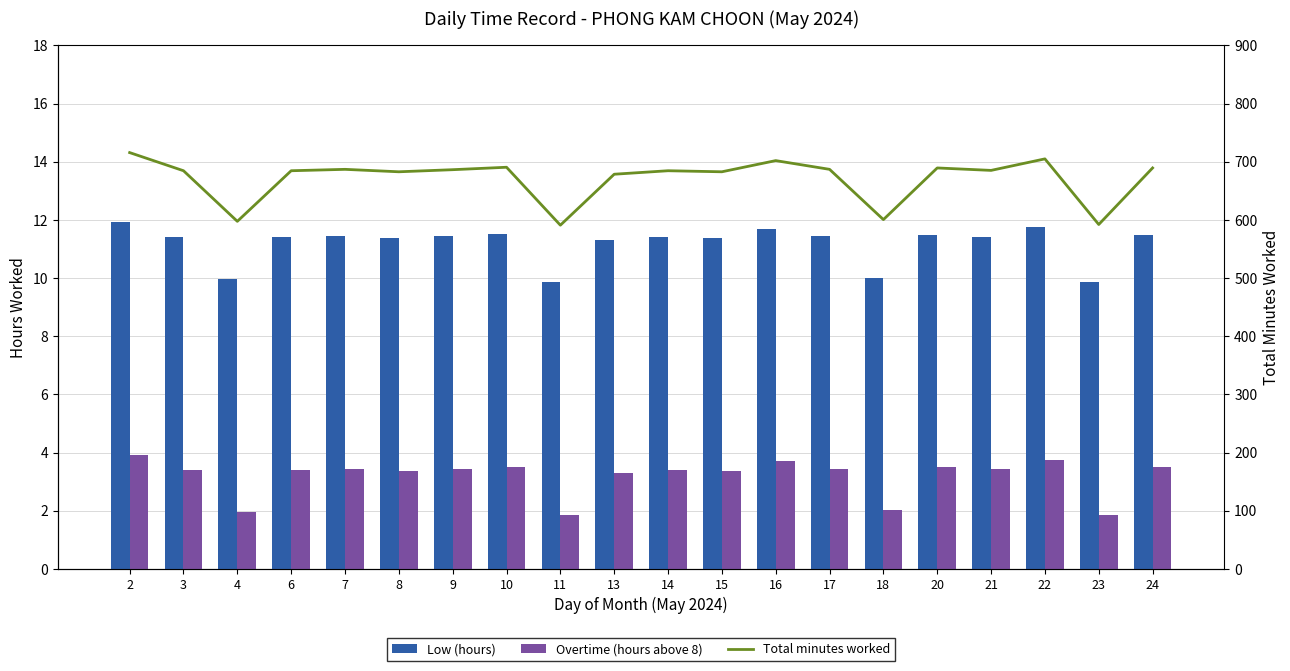

What is the minimum value for Total minutes worked?

591.0